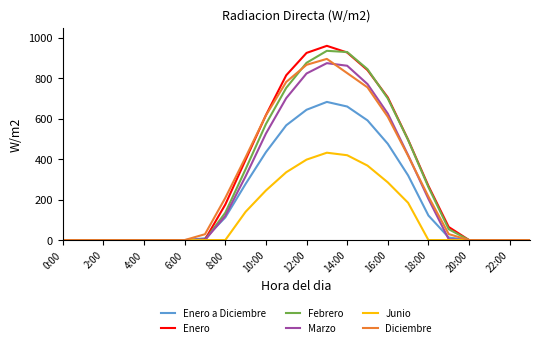

Count the number of data series in this chart.

6